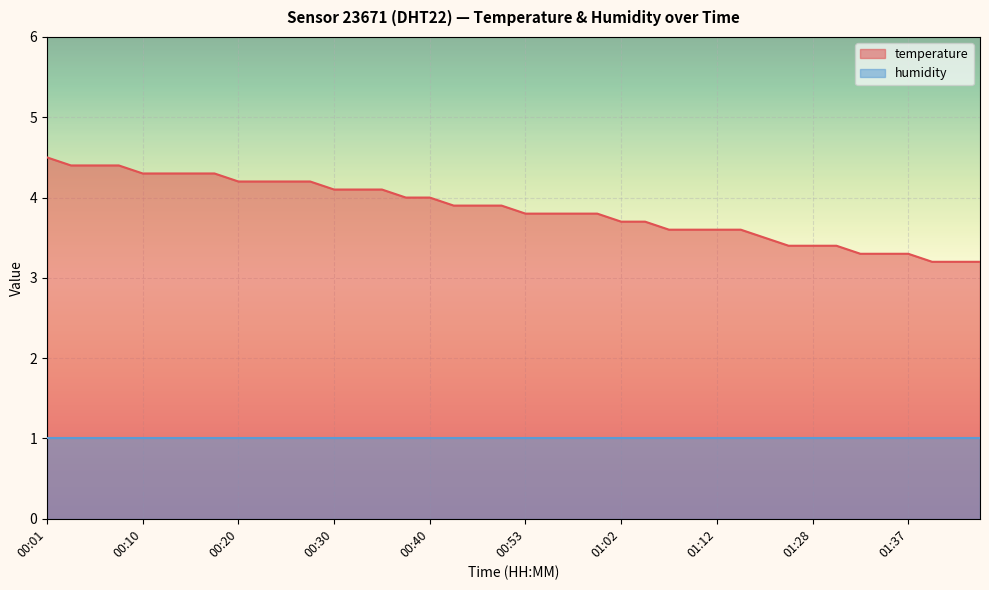

What is the ratio of the value at 00:37 to the value at 00:23?

1.0